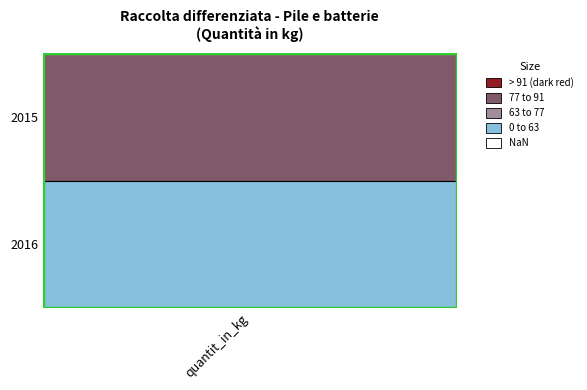

Rank the categories by value from highest to lowest.

0, 1